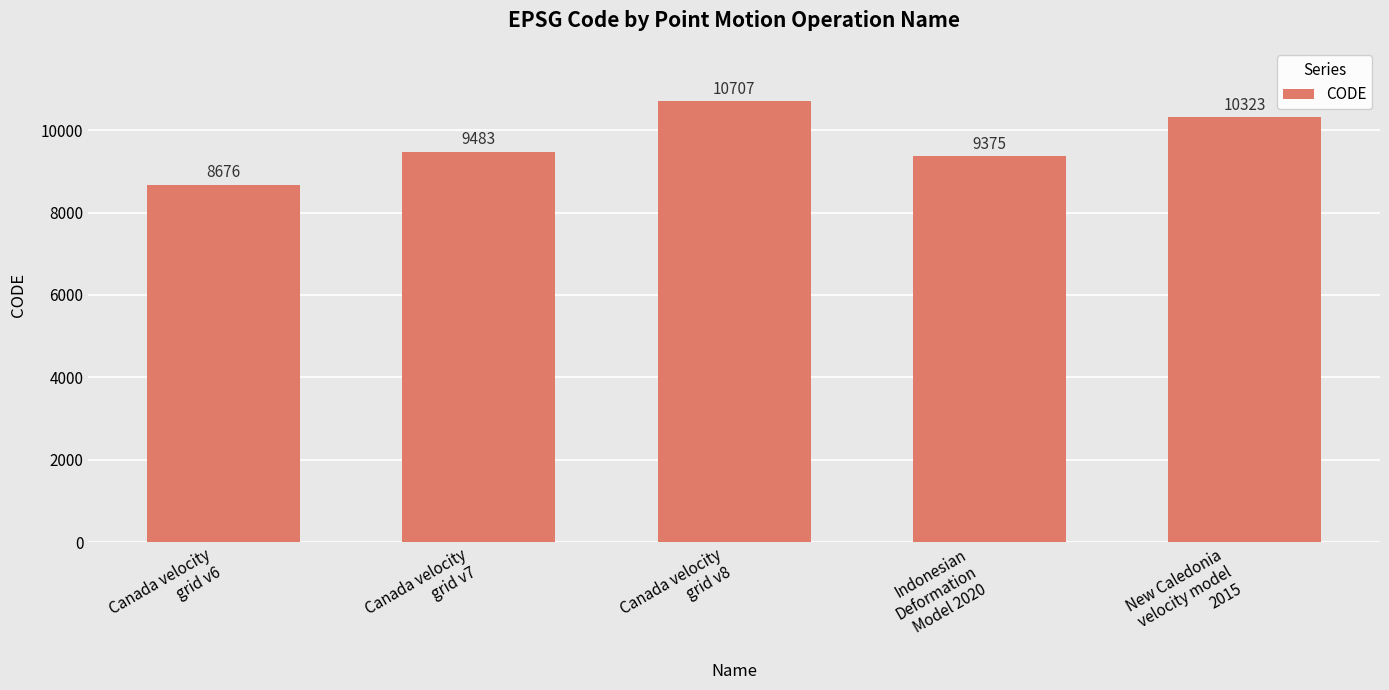

Reading left to right, list all the values displayed in this chart.

8676	9483	10707	9375	10323